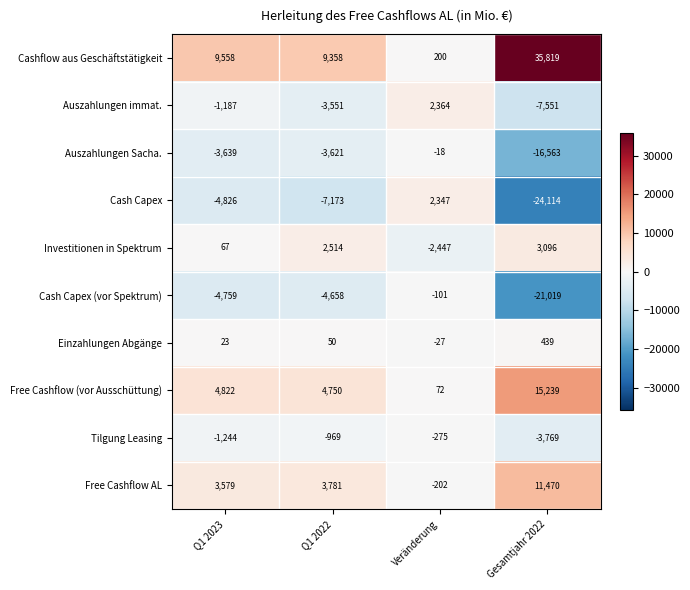

How many data points in Auszahlungen immat. are less than -1187?

2